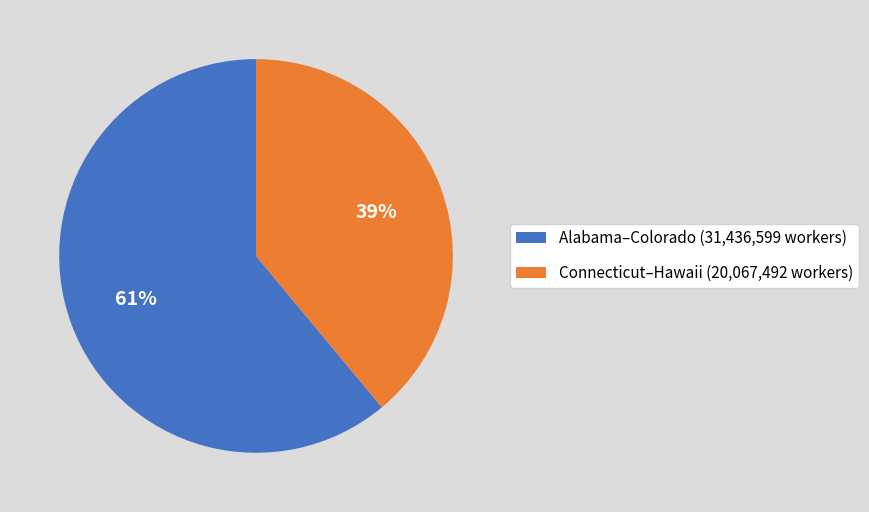

Is Alabama–Colorado (31,436,599 workers) the majority of the pie?

Yes